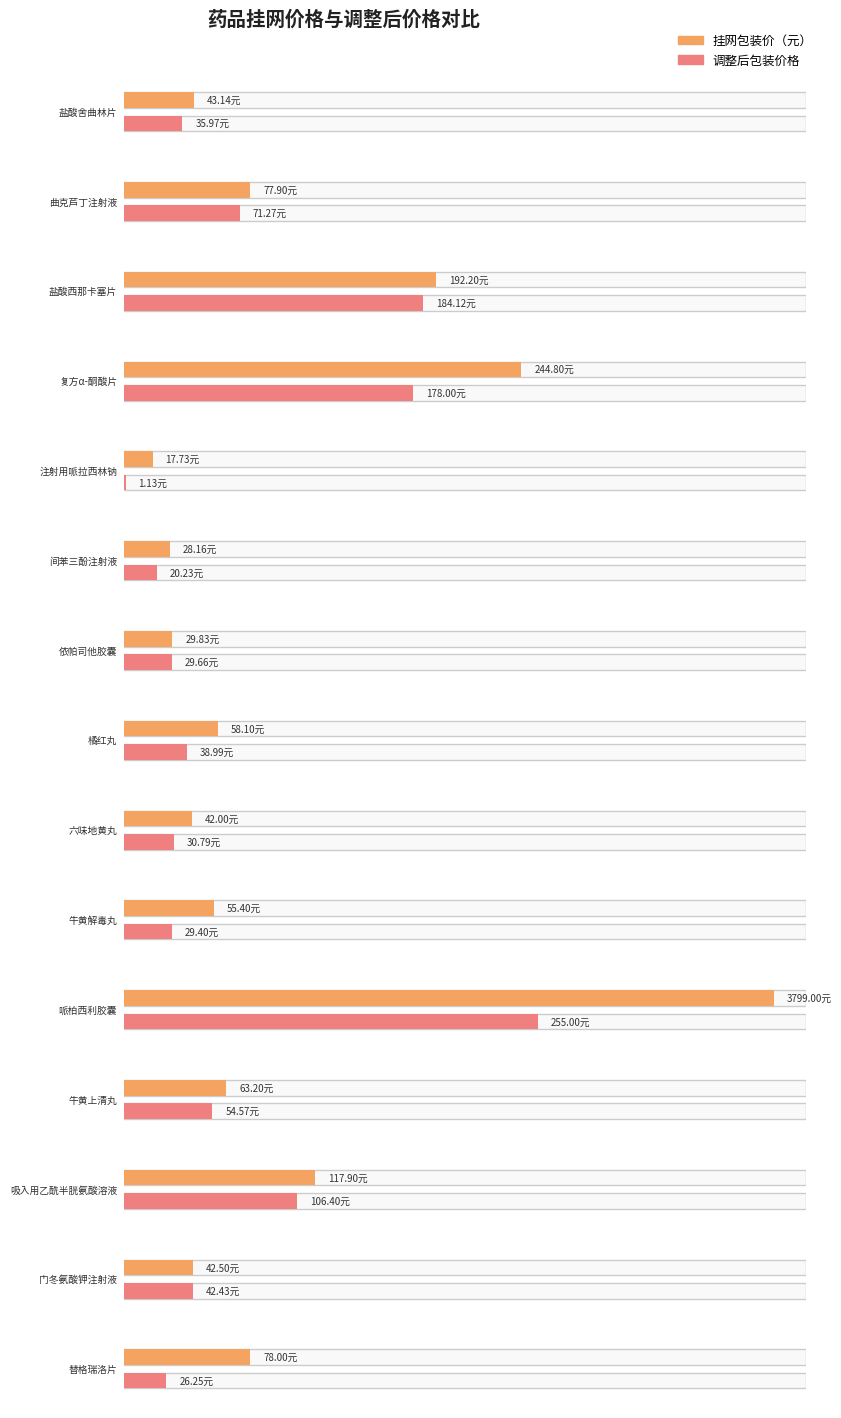

What is the difference between the 挂网包装价（元） values at 哌柏西利胶囊 and 牛黄上清丸?

3735.8